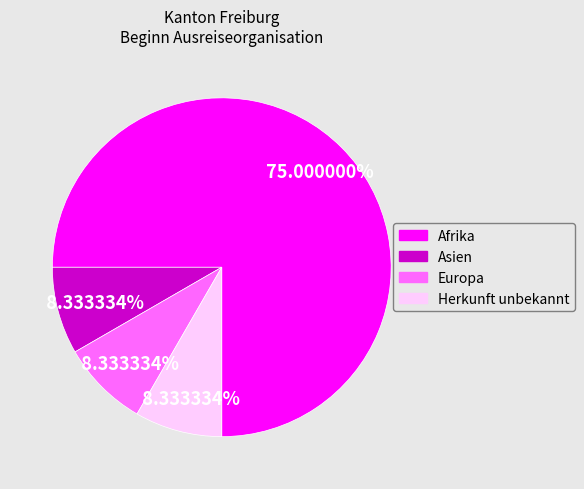

Is there a majority slice in this chart?

Yes